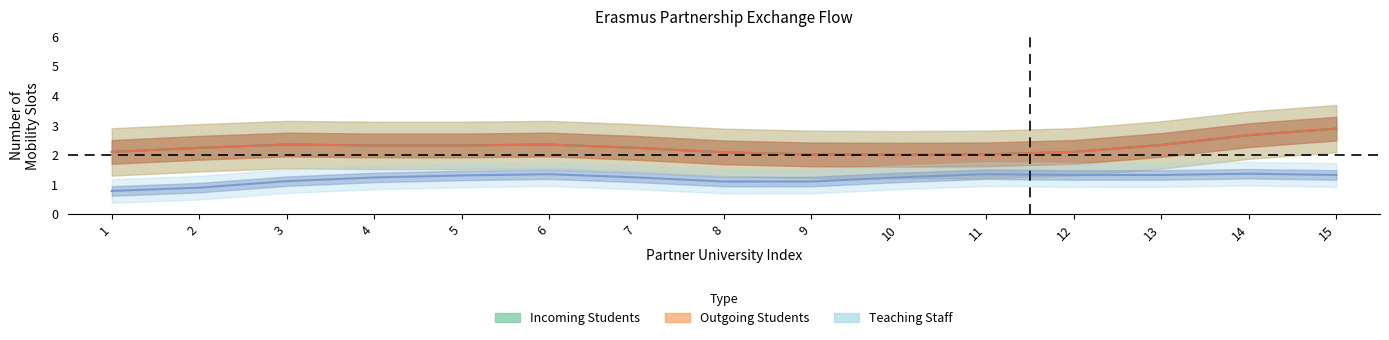

At which category does the chart reach its peak across all series?

15